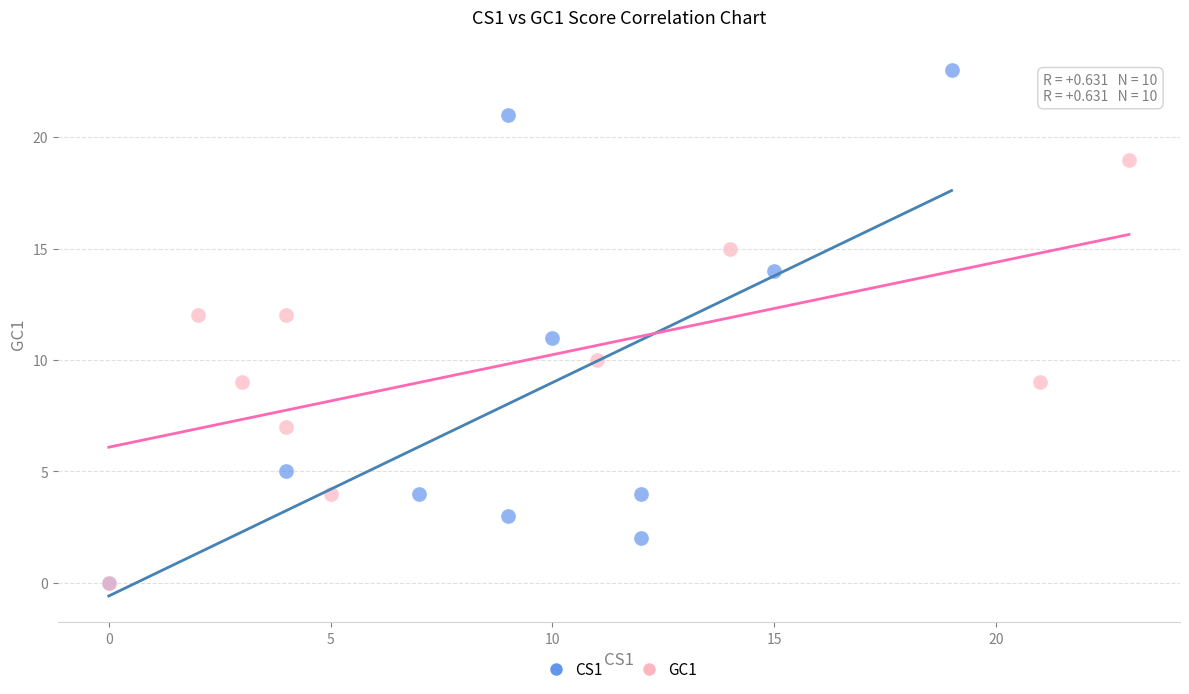

Which series has the widest spread of Y values?

CS1